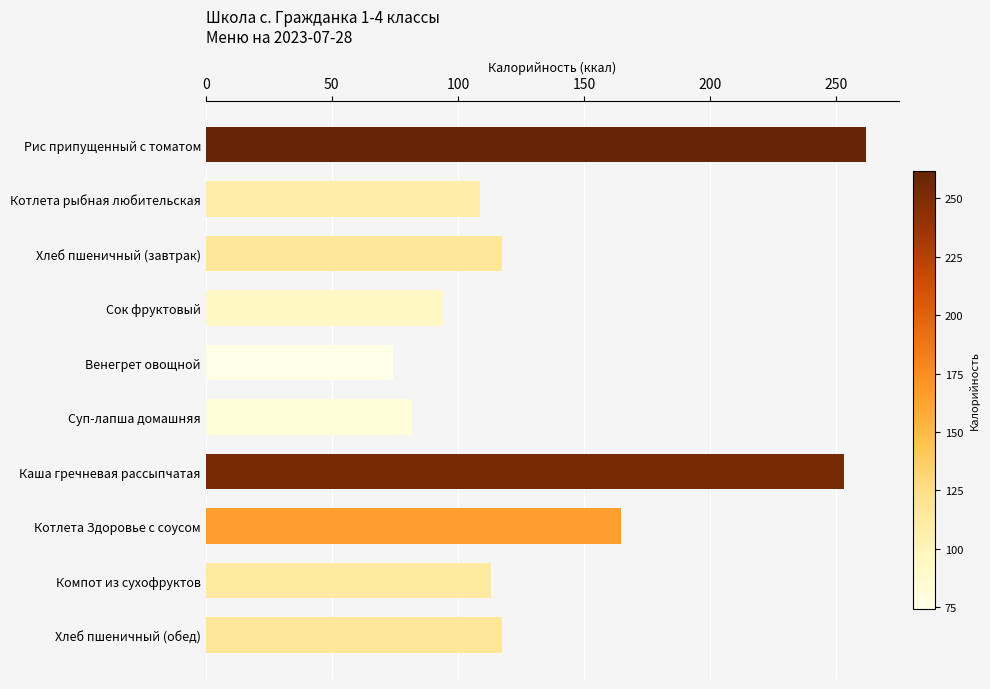

True or false: the data shows 117.5 at Хлеб пшеничный (обед).

True